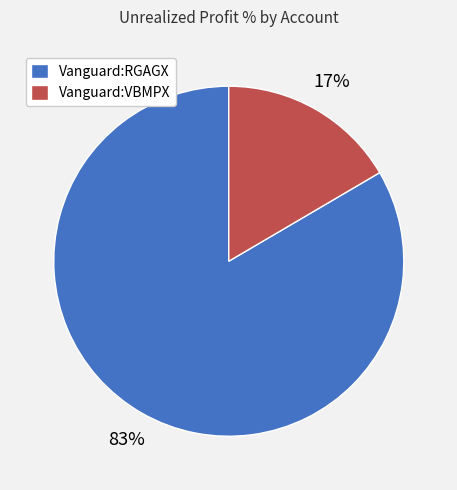

Which slice is the largest?

Vanguard:RGAGX